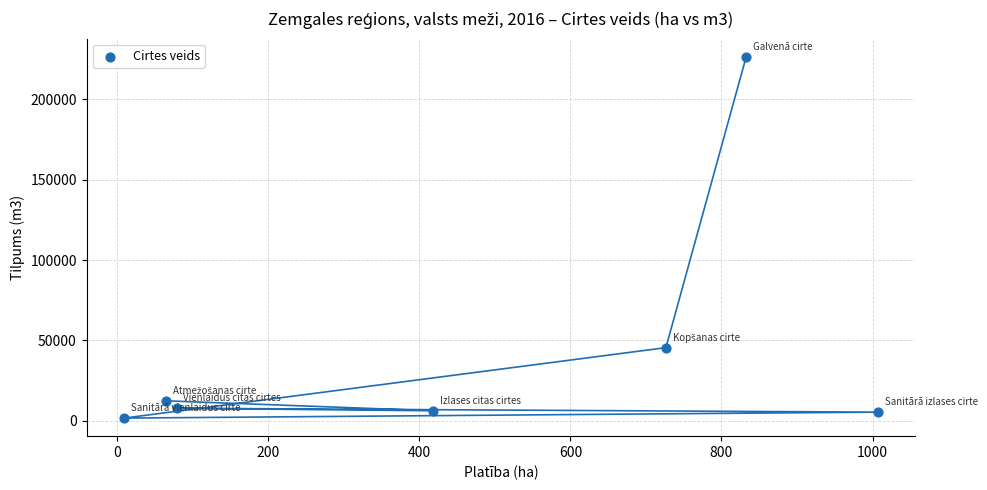

What is the range of Y values (max minus min)?

224794